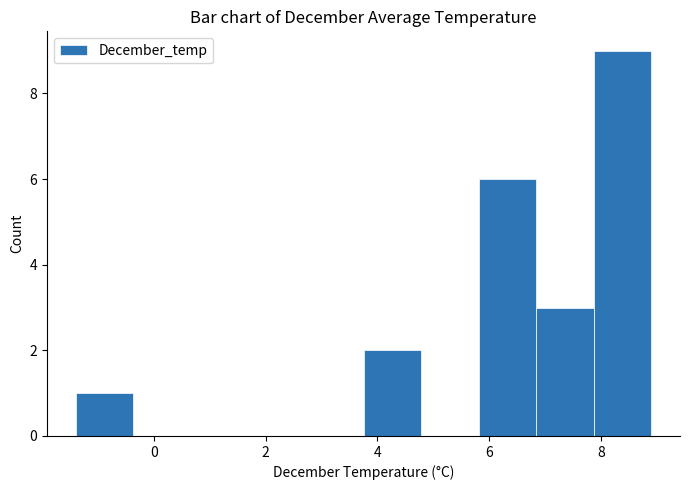

Over which range of the x-axis is the bar tallest?

7.8 to 9.0